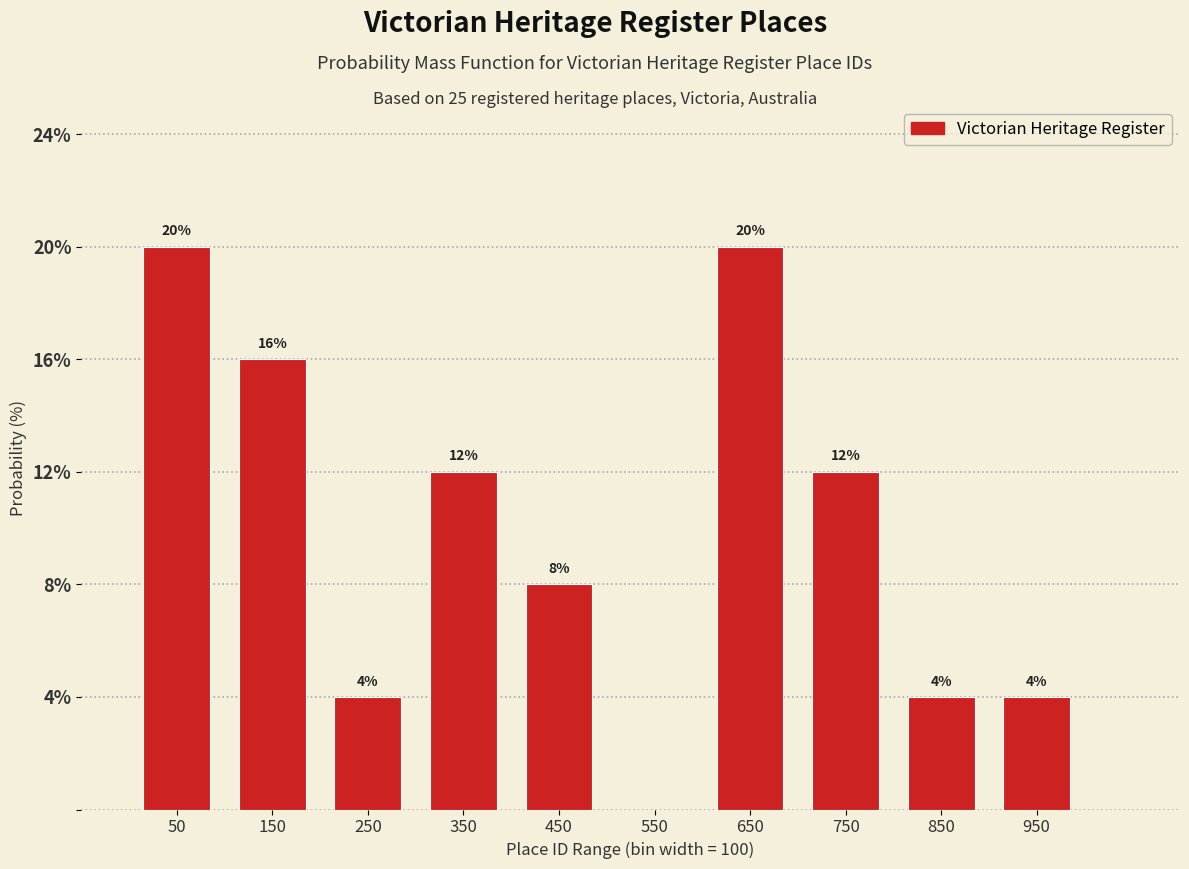

Reading left to right, what are all the values shown in this chart?

20	16	4	12	8	20	12	4	4